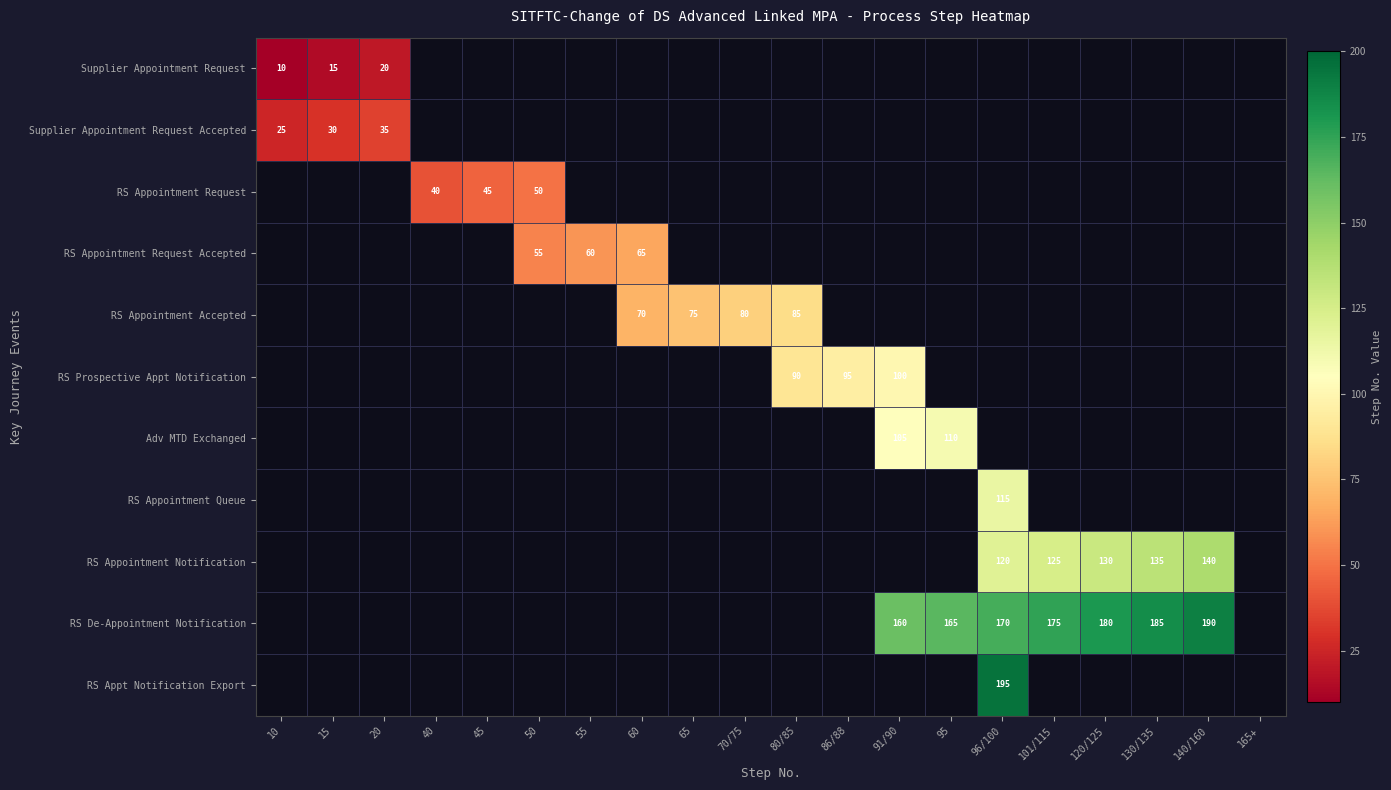

How many values in Supplier Appointment Request Accepted are above zero?

3